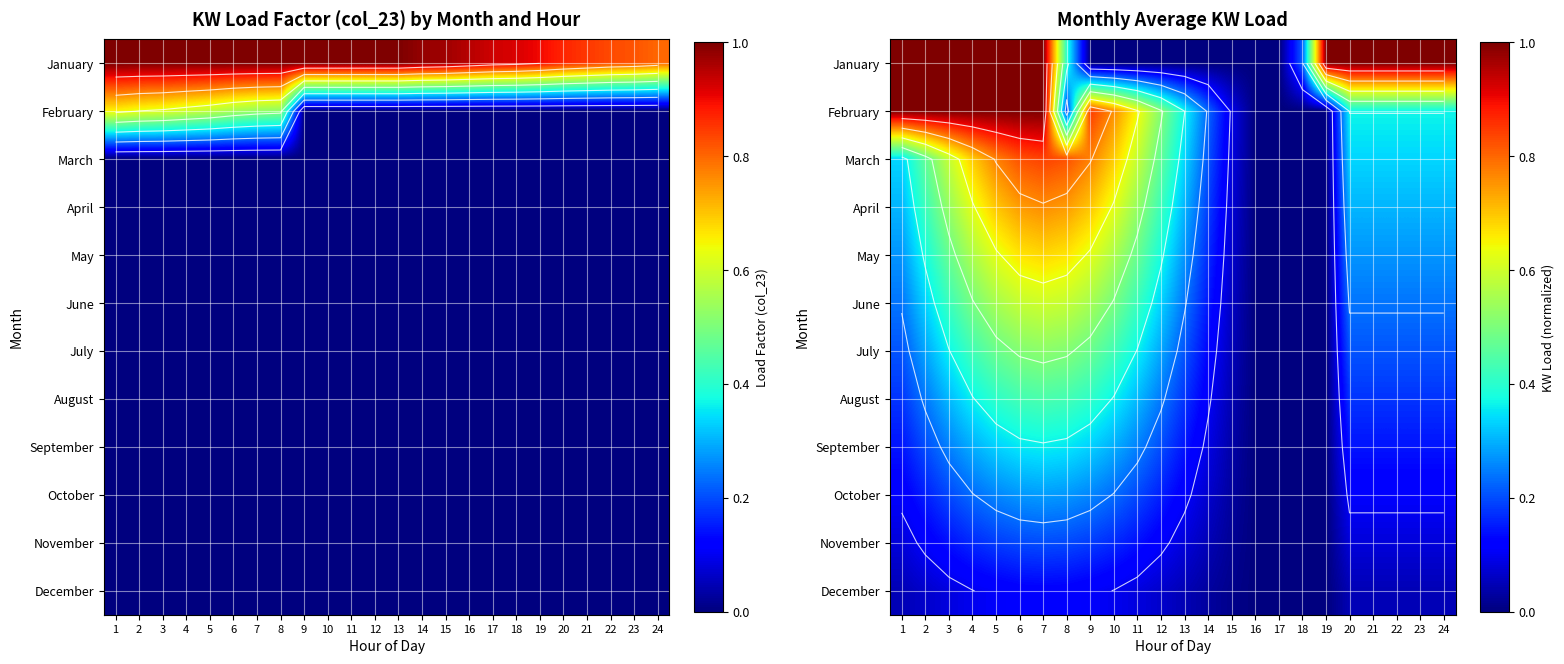

Rank the categories by May value from highest to lowest.

7, 6, 8, 5, 9, 4, 10, 3, 11, 2, 12, 1, 13, 20, 21, 22, 23, 24, 14, 15, 16, 17, 18, 19